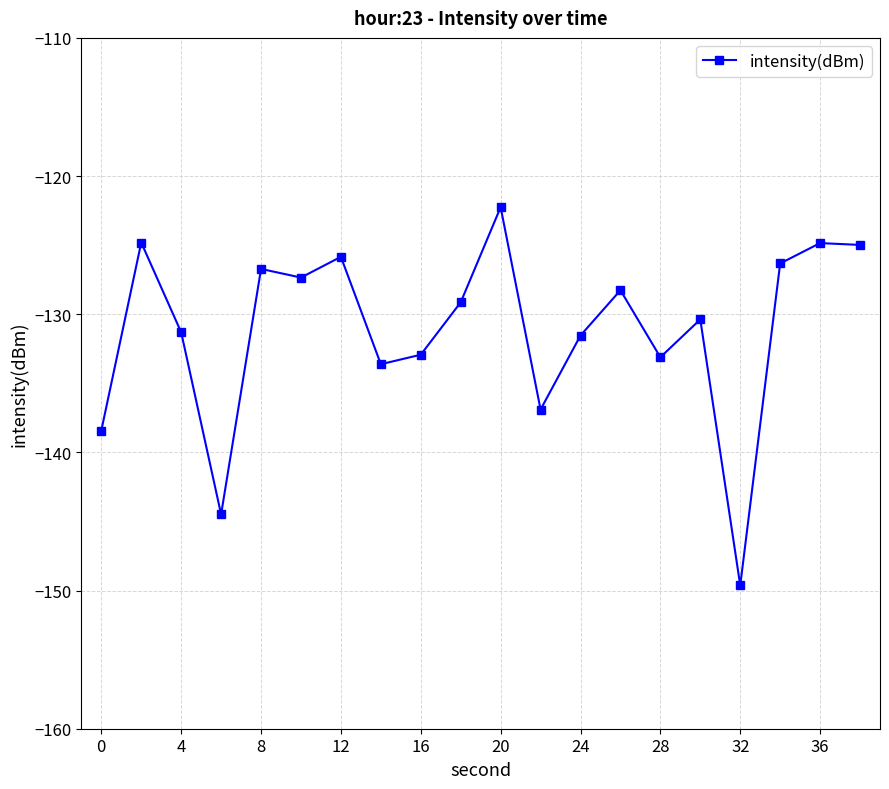

What is the smallest value displayed?

-149.6